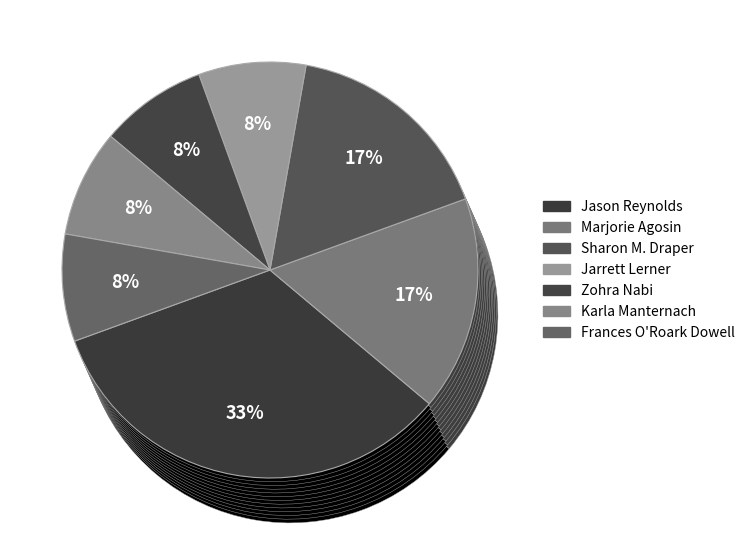

What portion of the pie excludes Marjorie Agosin (45004124)?

83.3%